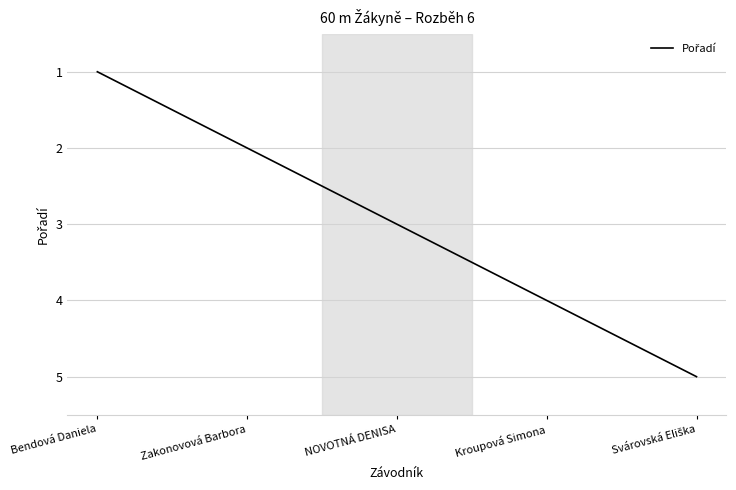

Reading left to right, list all the values displayed in this chart.

1	2	3	4	5